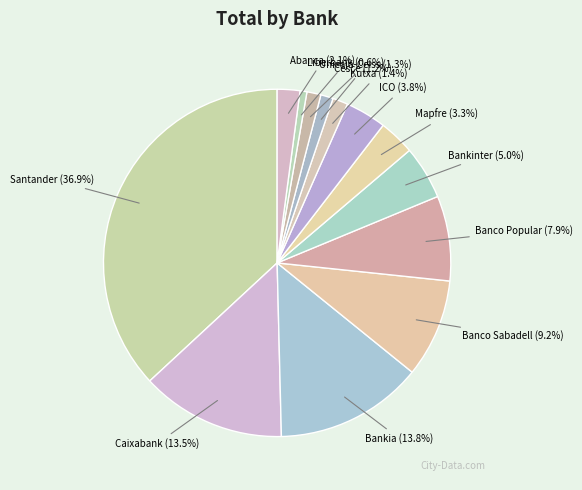

Which has a higher value, Banco Popular or Liberbank?

Banco Popular